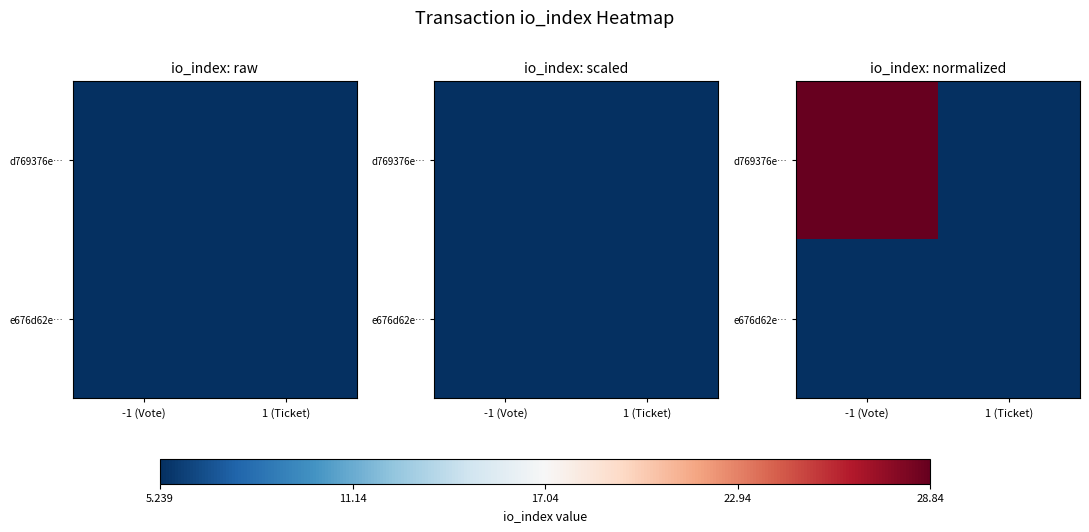

What is the total value across all series at -1 (Vote)?

28.8